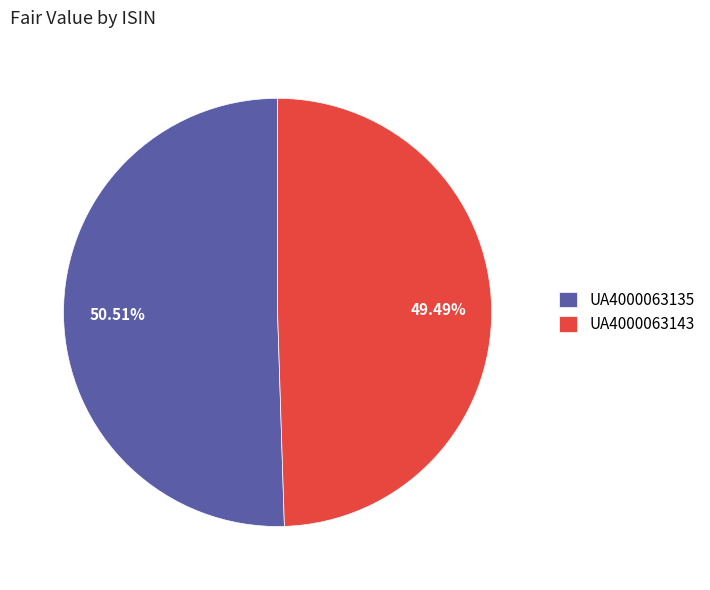

To the nearest percent, what is the combined percentage of UA4000063135 and UA4000063143?

100%